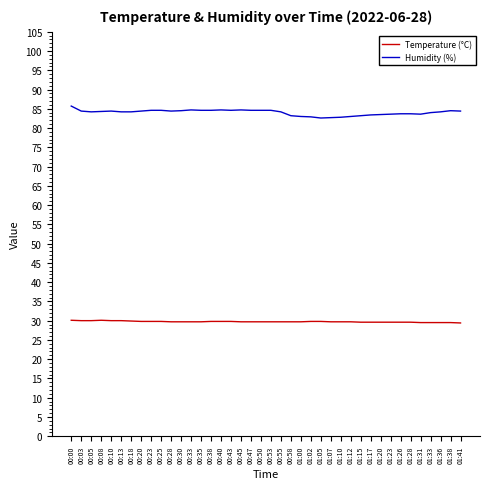

True or false: Humidity (%) and Temperature (°C) cross at least once.

False